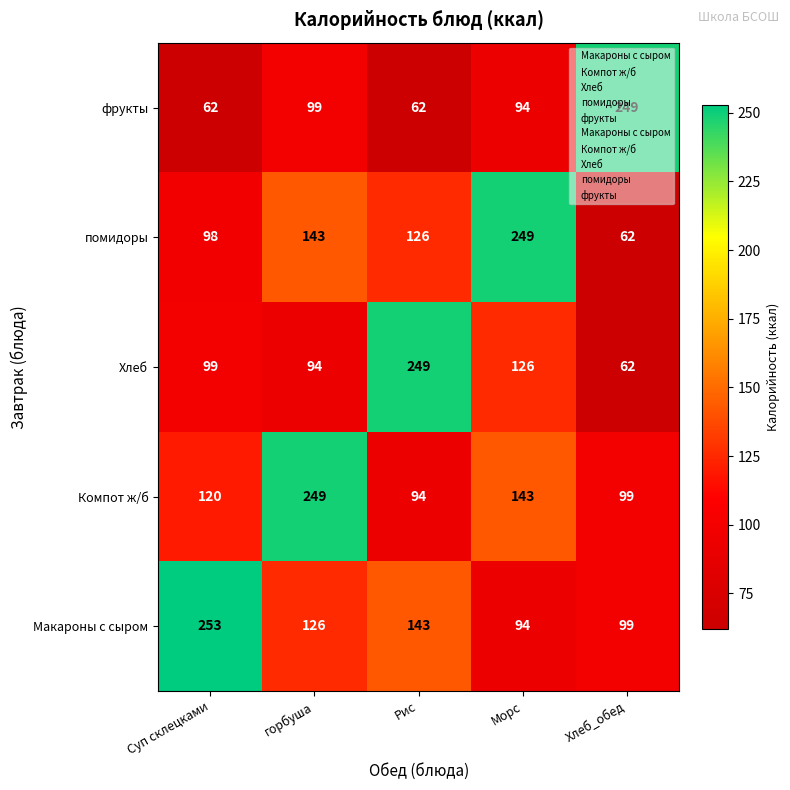

What is the spread (max minus min) of values at Суп склецками?

191